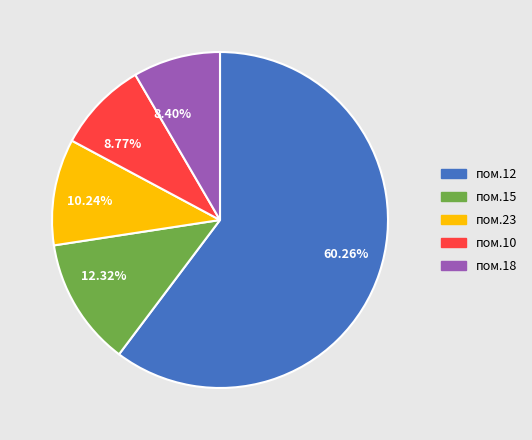

How many segments does this pie chart have?

5